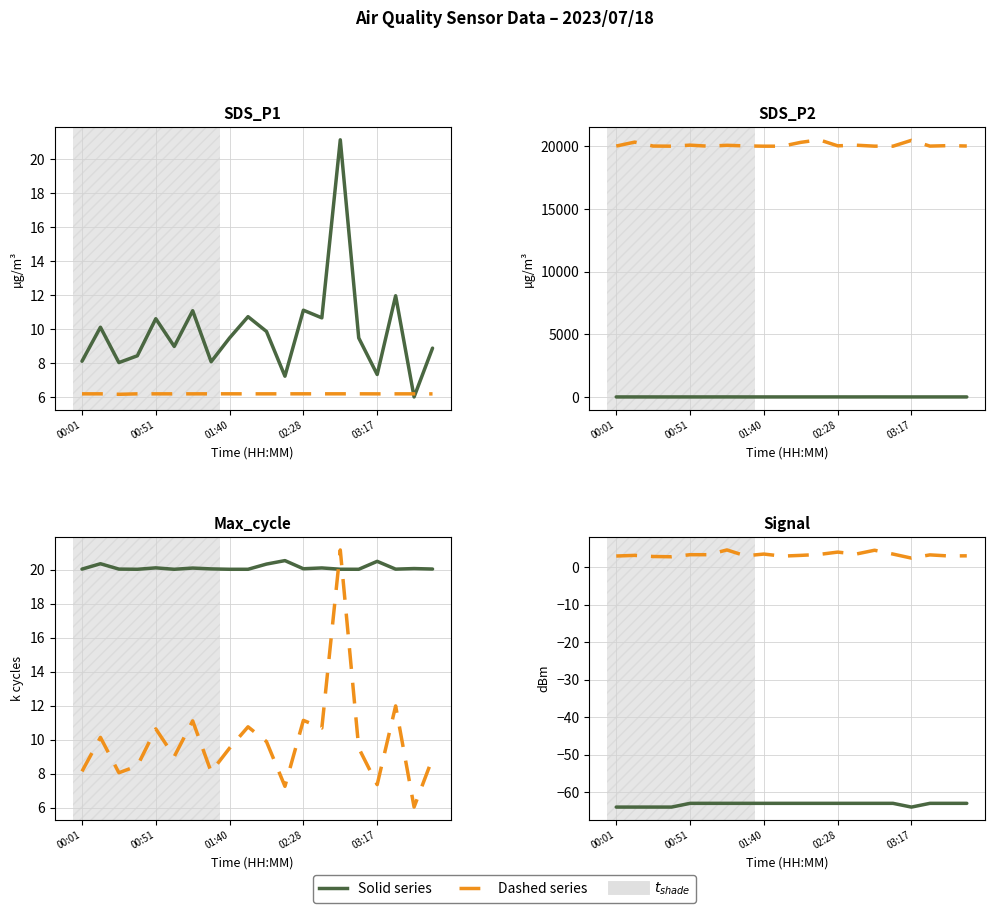

What is the difference between the highest and lowest values at 7?

66.1